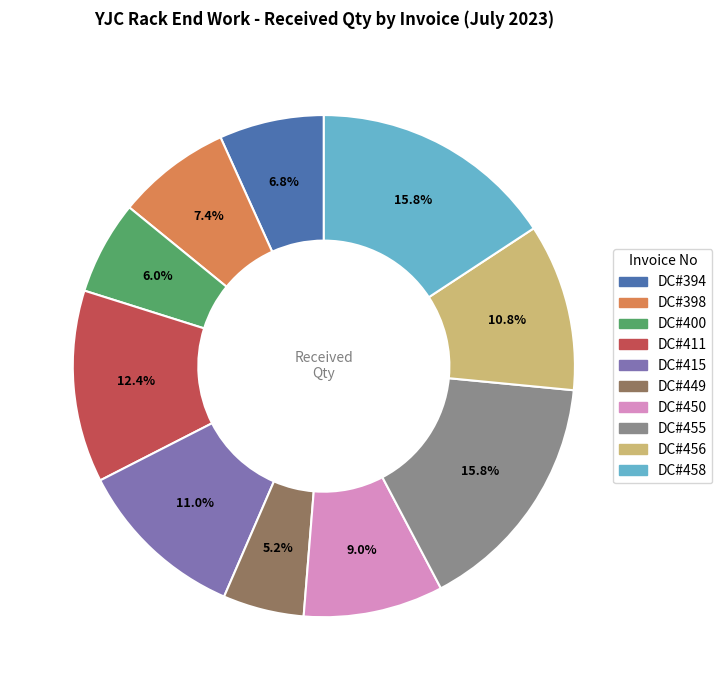

How many slices are in this pie chart?

10